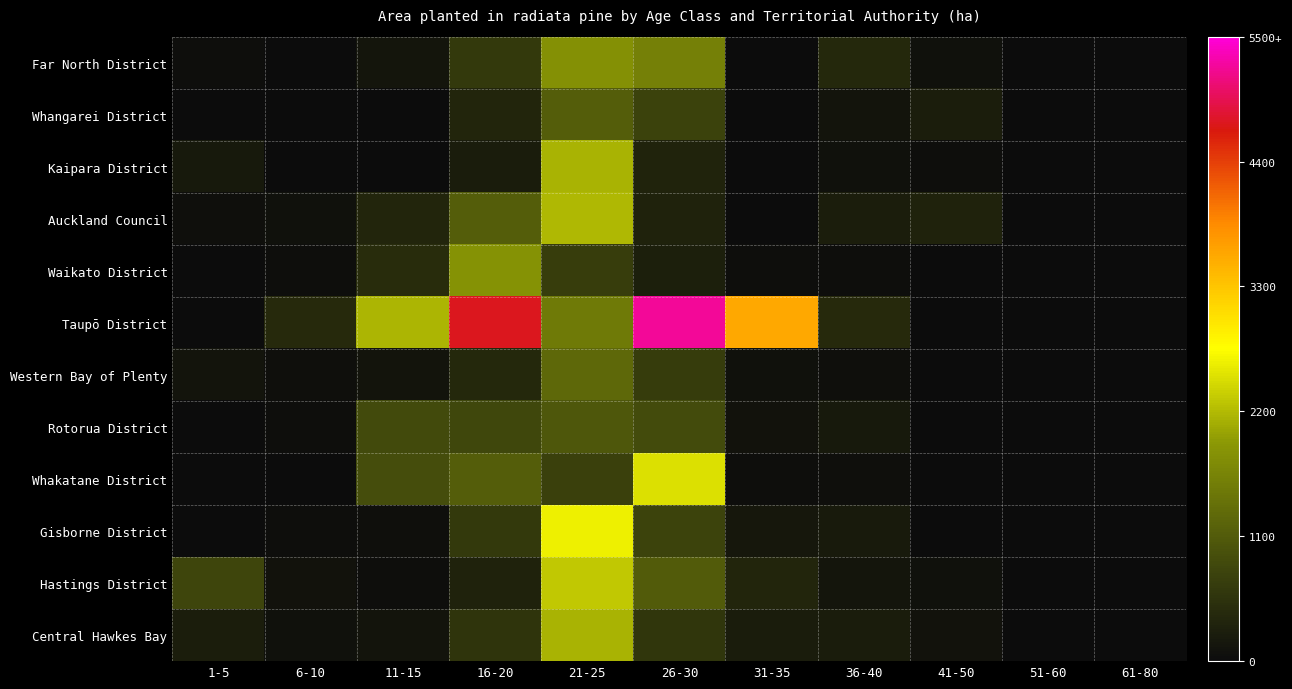

How many data points does each series have?

11